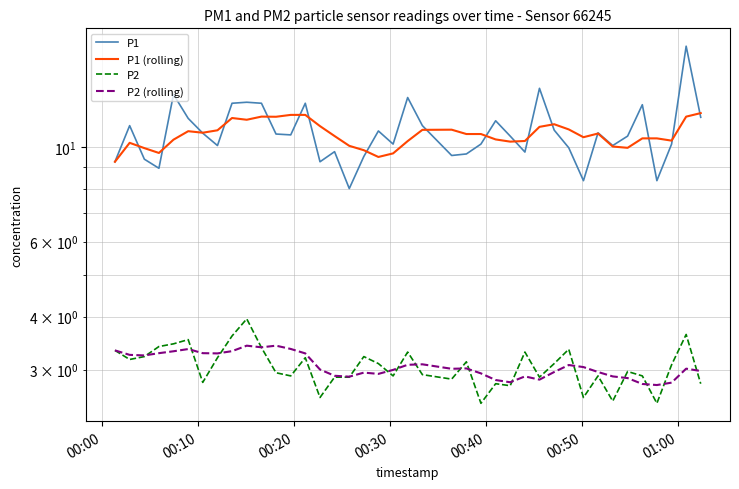

What is the greatest value displayed?

17.3